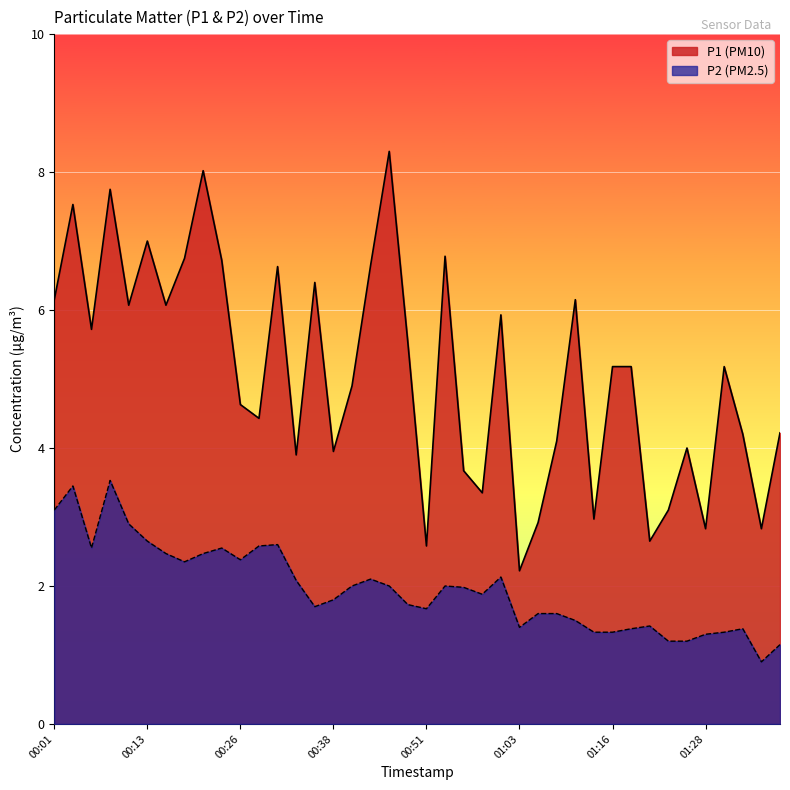

Is the value of P1 at 01:36 greater than the value of P2 at 01:03?

Yes